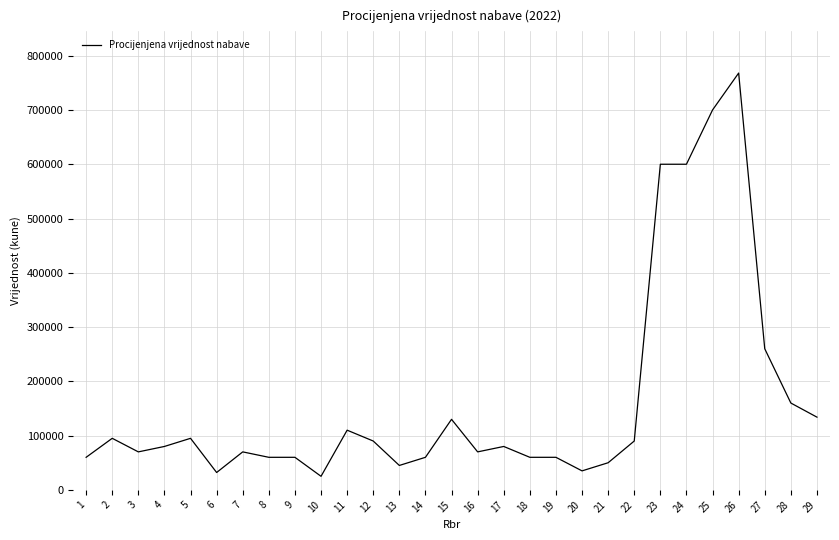

Approximately how many times larger is the value at 20 compared to 23?

0.1